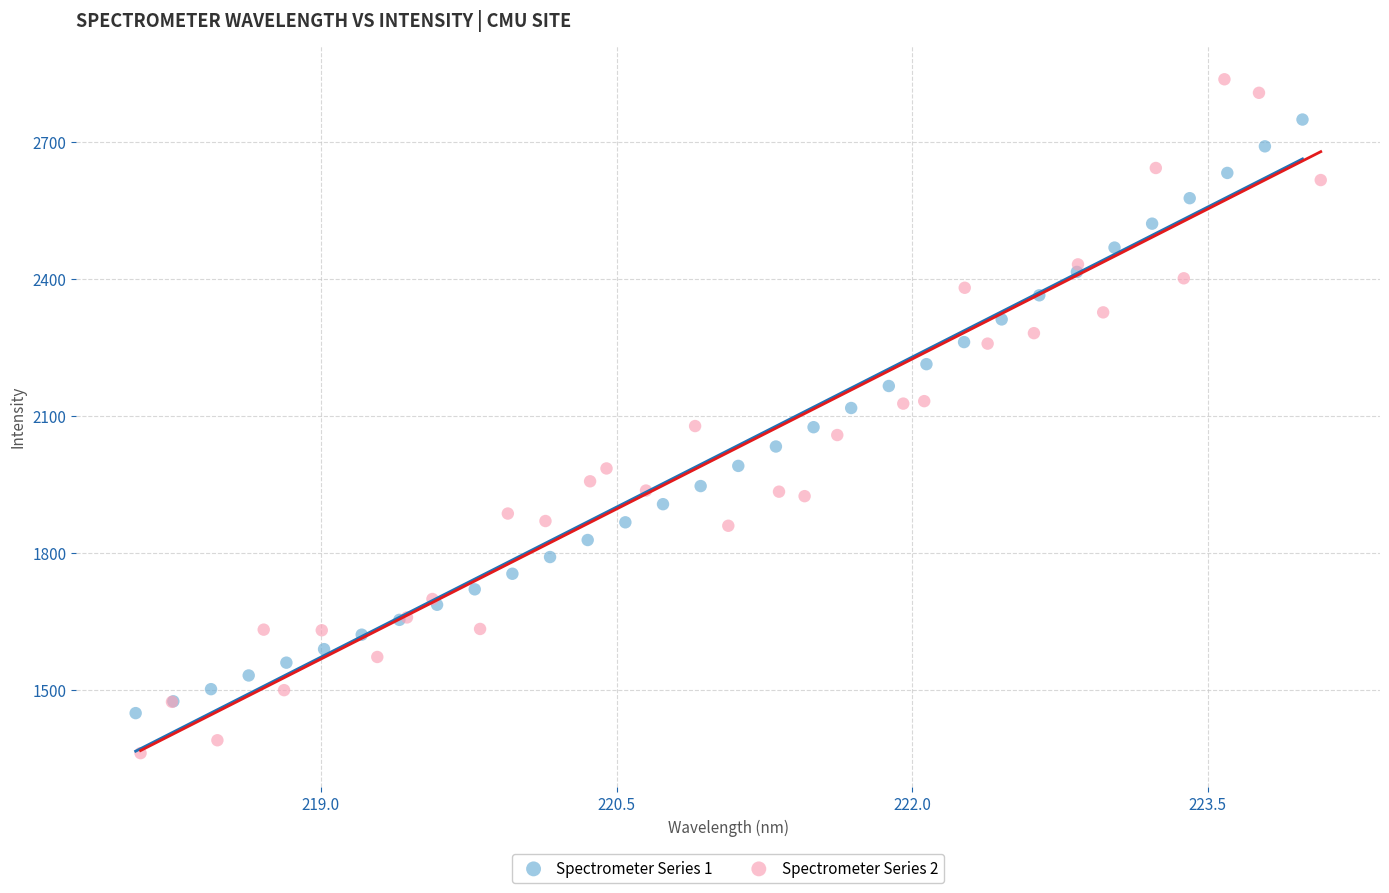

Which series reaches the maximum Y coordinate?

Spectrometer Series 2